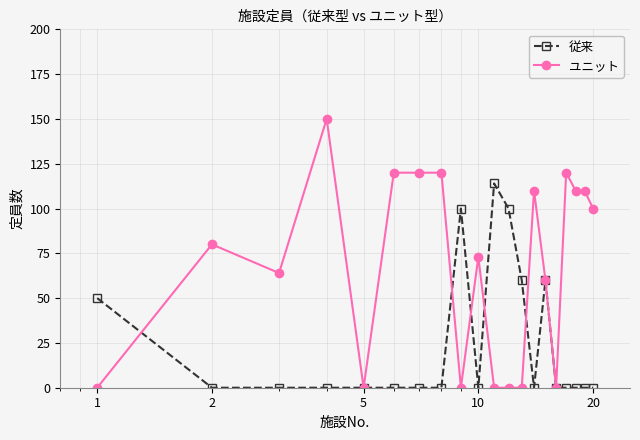

Which series has the largest total across all categories?

ユニット